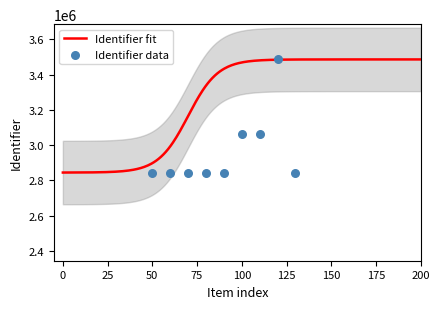

What is the lowest value of the Identifier fit series?

2844637.3